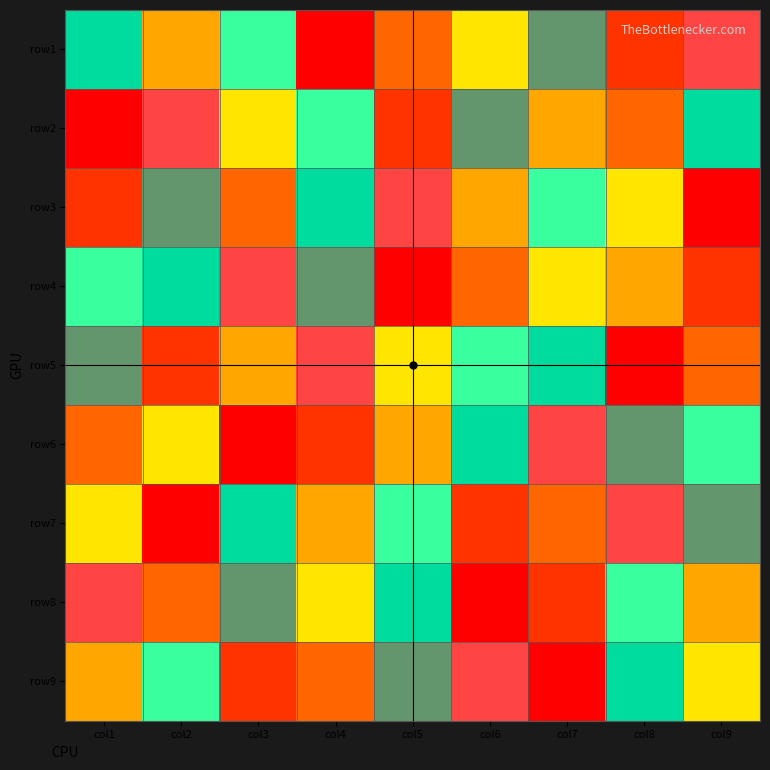

Which has a higher value, col7 or col3?

col7